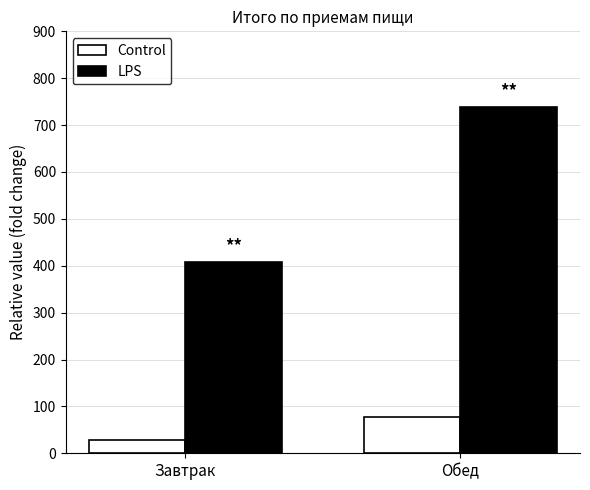

Does the chart contain any negative values?

No